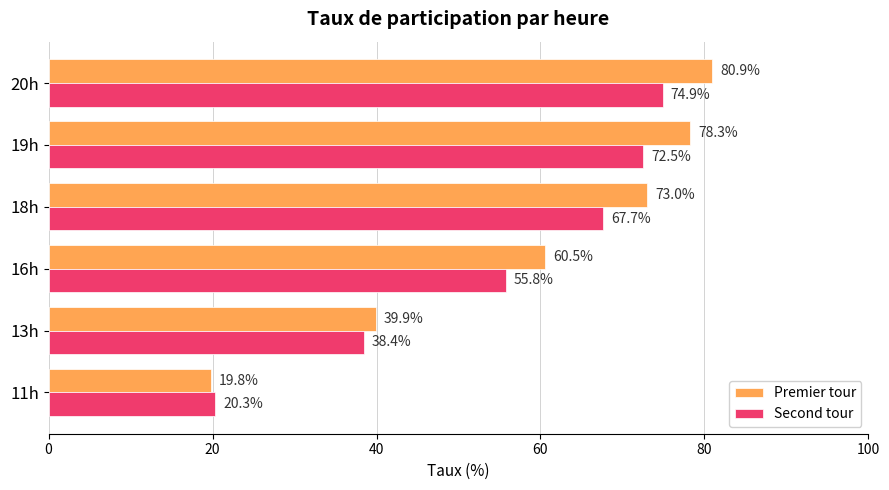

What is the sum of all Premier tour values?

352.4